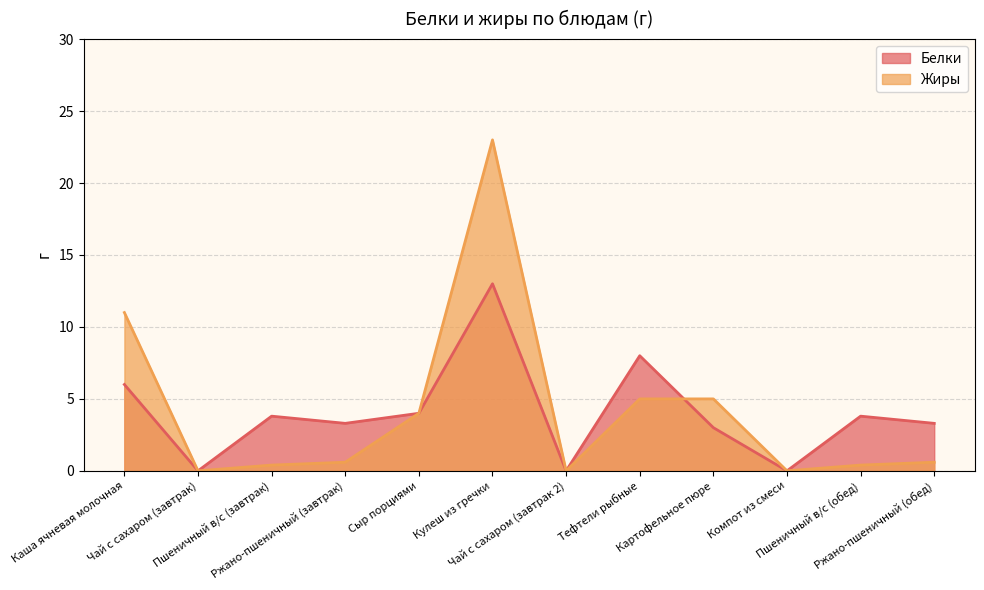

List the series in order of their peak value, highest first.

Жиры, Белки